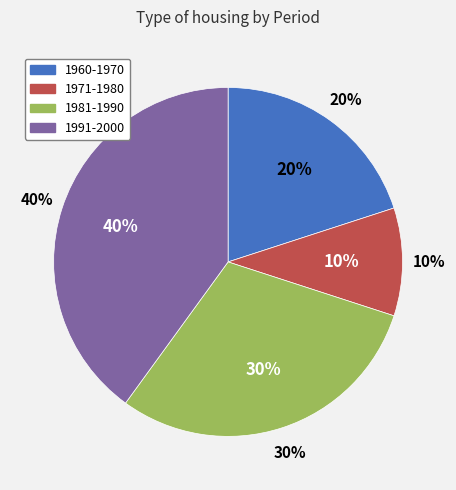

To the nearest percent, what is the combined percentage of 1981-1990 and 1971-1980?

40%